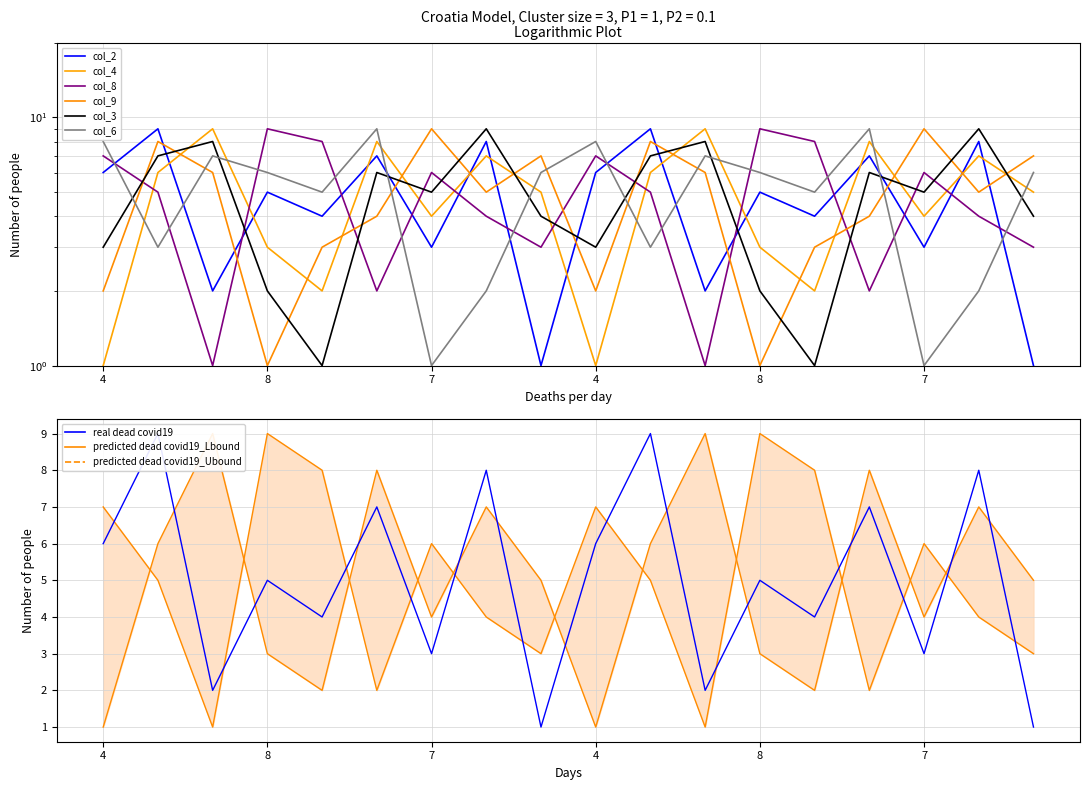

How many values in the col_3 series are below 5?

8